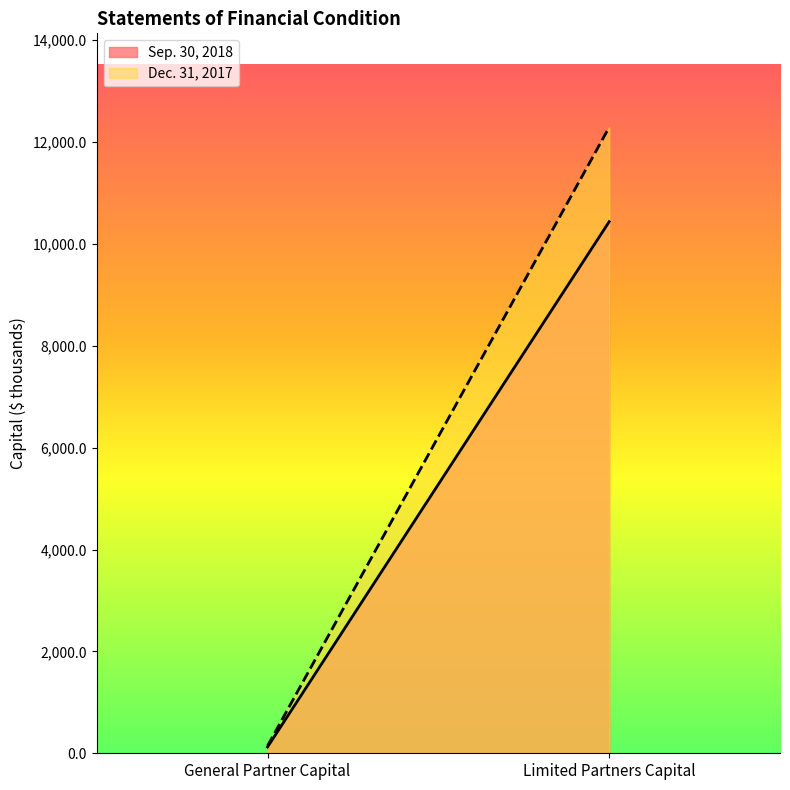

At which label is Sep. 30, 2018 closest to 5279?

General Partner Capital